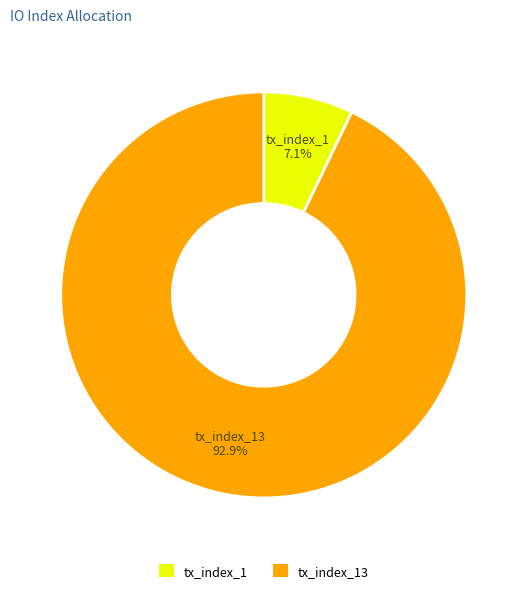

To the nearest percent, what percentage of the pie is tx_index_1?

7%